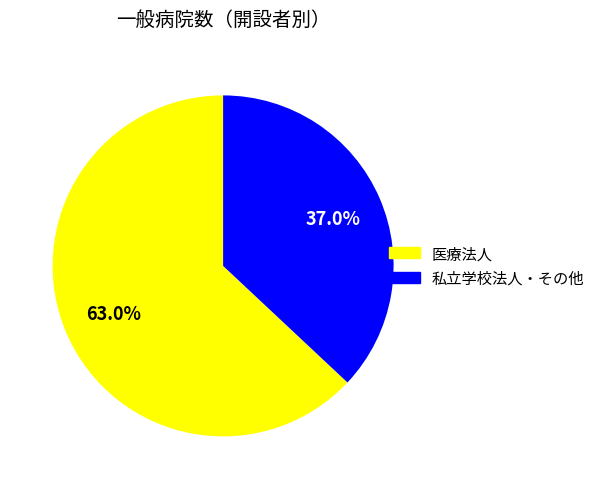

Does any single category account for the majority?

Yes